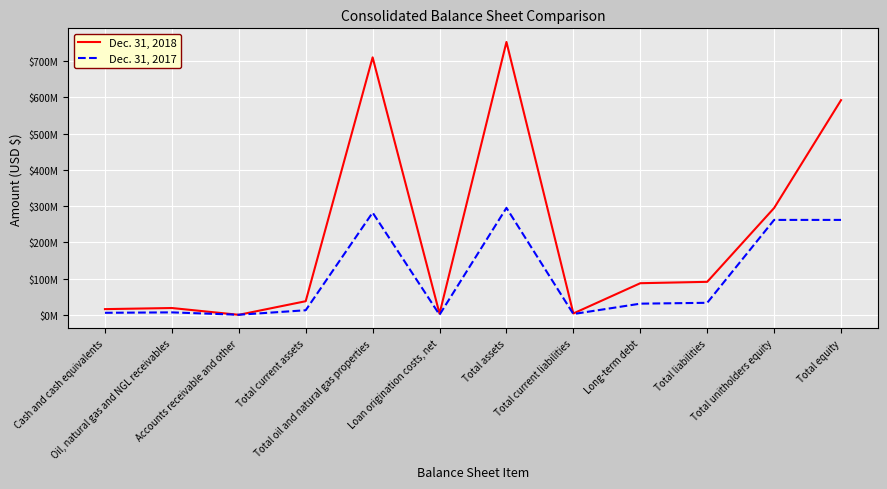

Between Total current assets and Cash and cash equivalents, which is larger?

Total current assets